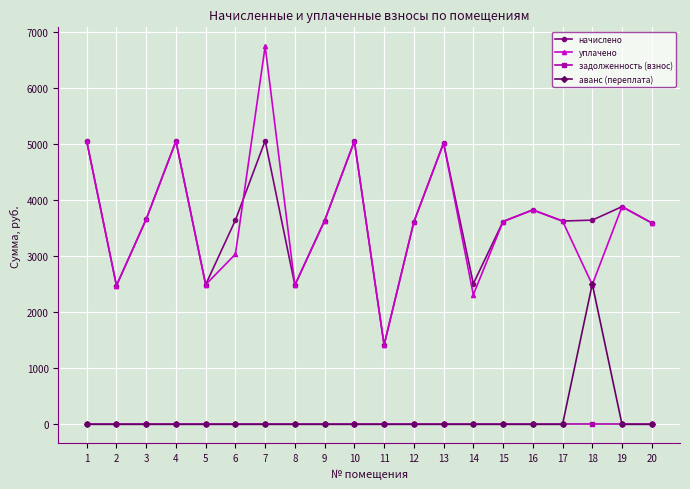

True or false: начислено and задолженность (взнос) cross at least once.

False